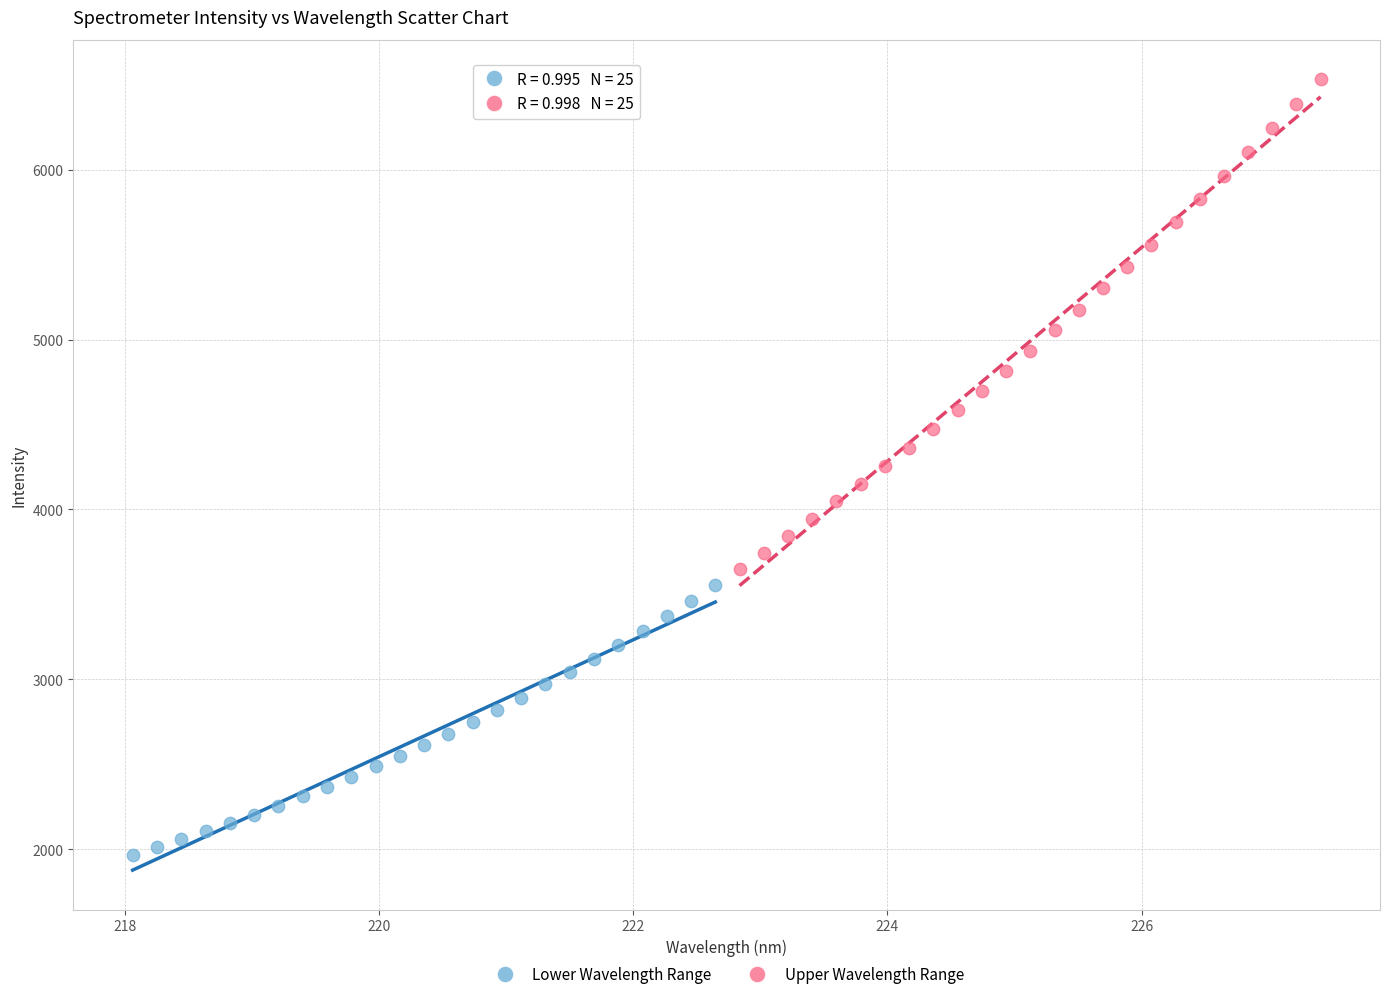

Which series contains the highest Y value?

Upper Wavelength Range